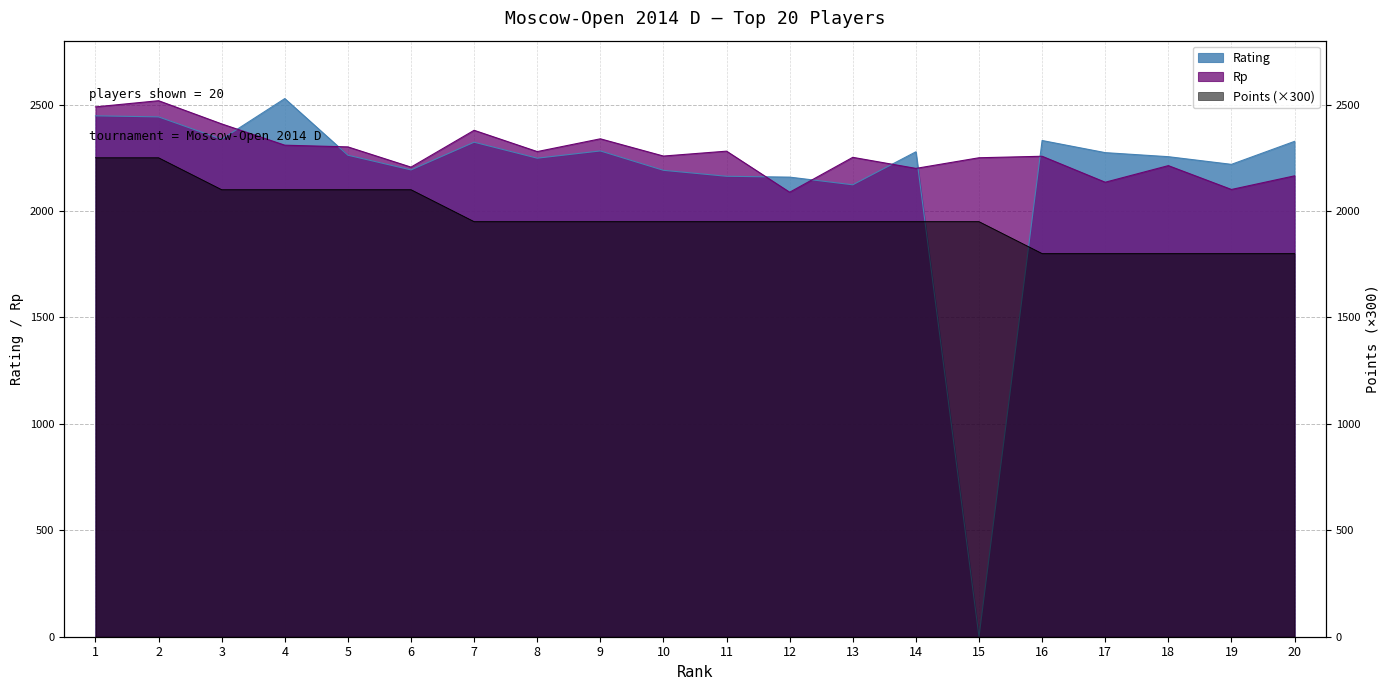

Where does the Rp series first go above 2258?

1